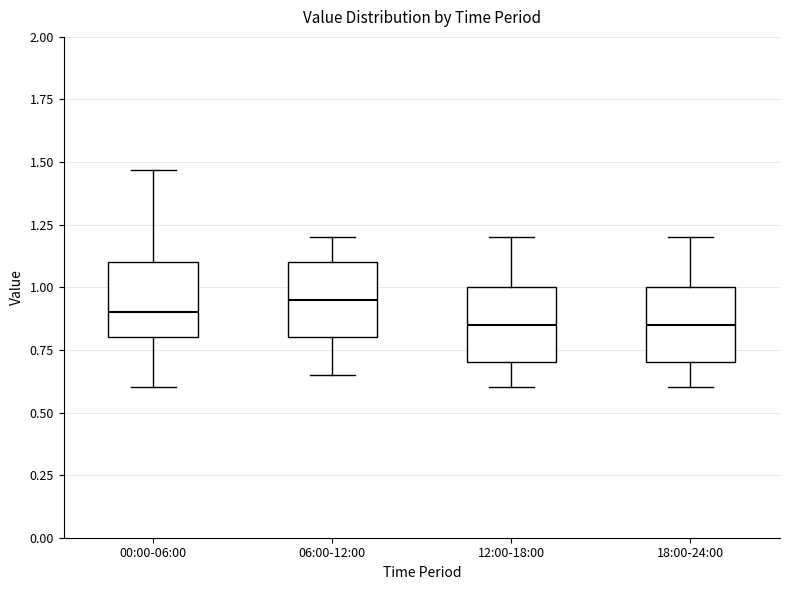

Reading left to right, transcribe this box plot: for each box, give where its median line is, the range the box spans, and where its two whiskers end, as read against the y-axis. The values are not printed on the chart, so give them approximately, as read against the axis.

00:00-06:00: median 0.90, box 0.80 to 1.10, whiskers 0.60 to 1.45
06:00-12:00: median 0.95, box 0.80 to 1.10, whiskers 0.65 to 1.20
12:00-18:00: median 0.85, box 0.70 to 1.00, whiskers 0.60 to 1.20
18:00-24:00: median 0.85, box 0.70 to 1.00, whiskers 0.60 to 1.20